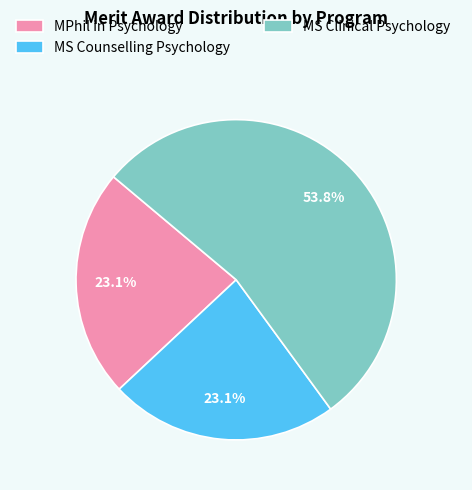

How much of the chart is everything except MS Clinical Psychology?

46.2%